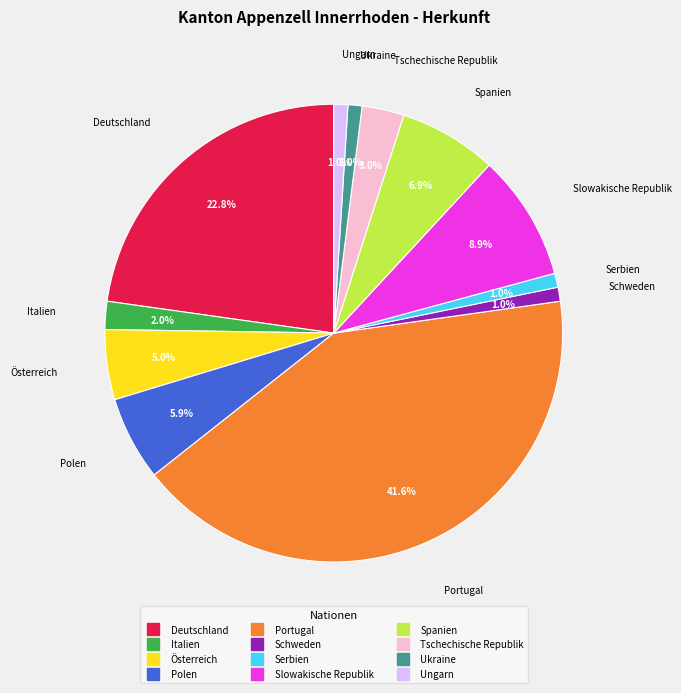

Is the sum of Portugal and Italien greater than half?

No